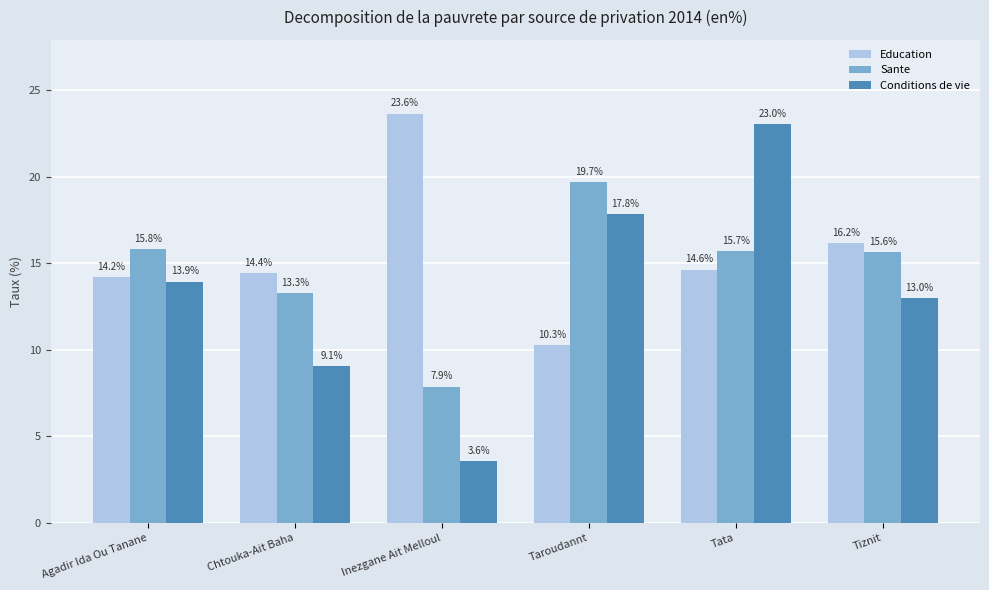

Is it true that Education equals 10.3 at Taroudannt?

True